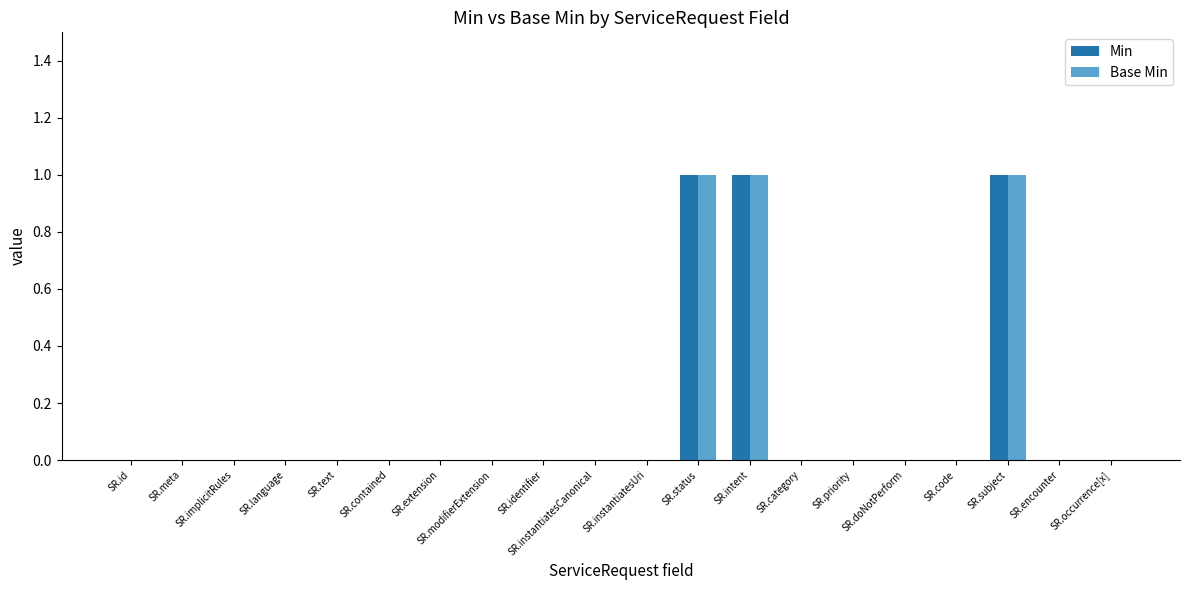

What are all the series names shown in the legend?

Min, Base Min